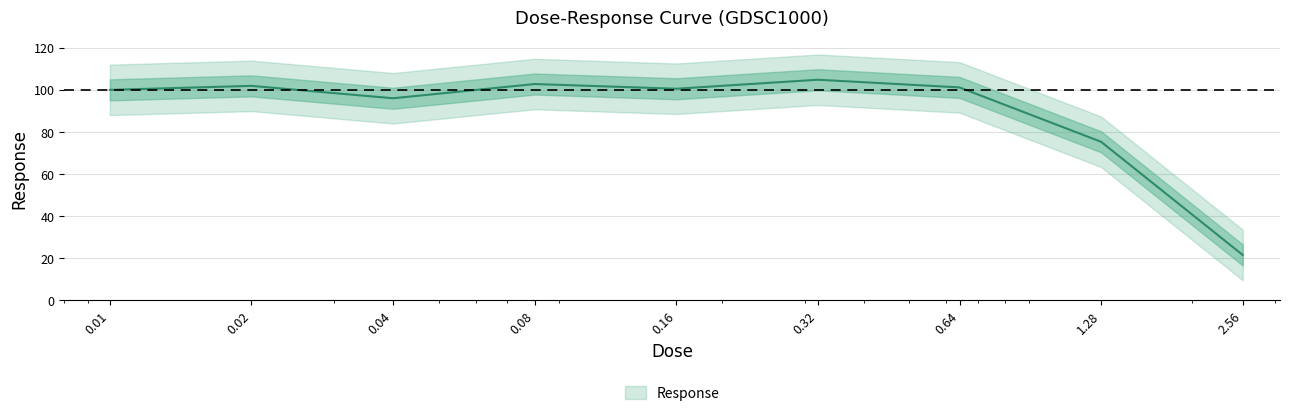

Rank the categories by value from highest to lowest.

0.32, 0.08, 0.02, 0.64, 0.16, 0.01, 0.04, 1.28, 2.56